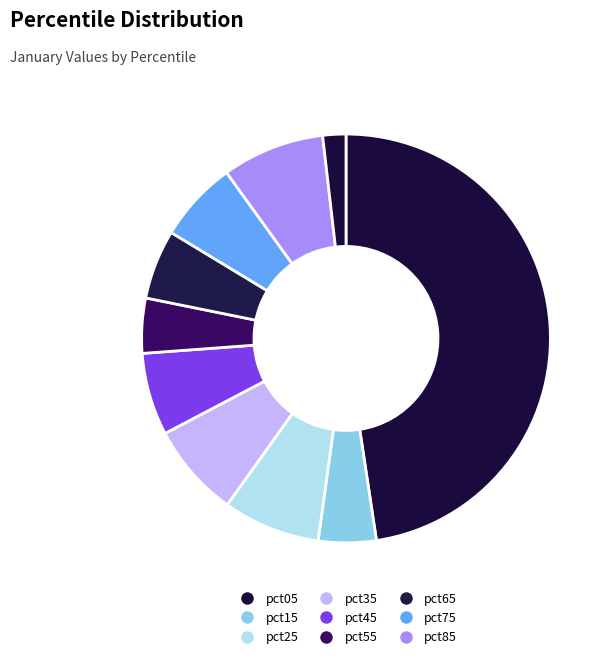

How many slices are in this pie chart?

10